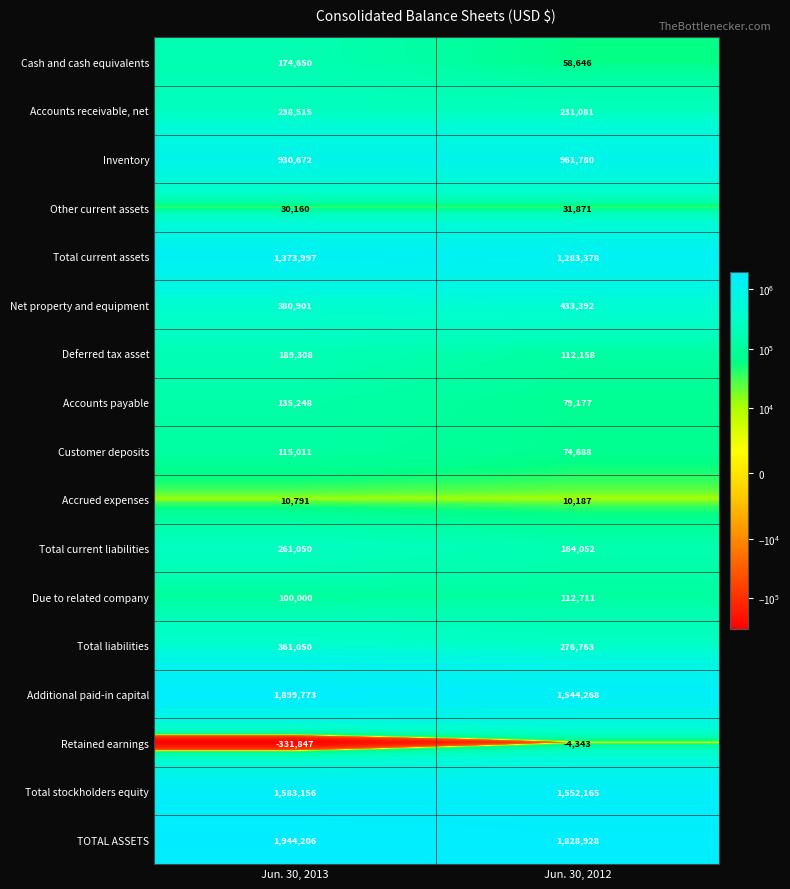

What is the total value across all series at Jun. 30, 2013?

9396641